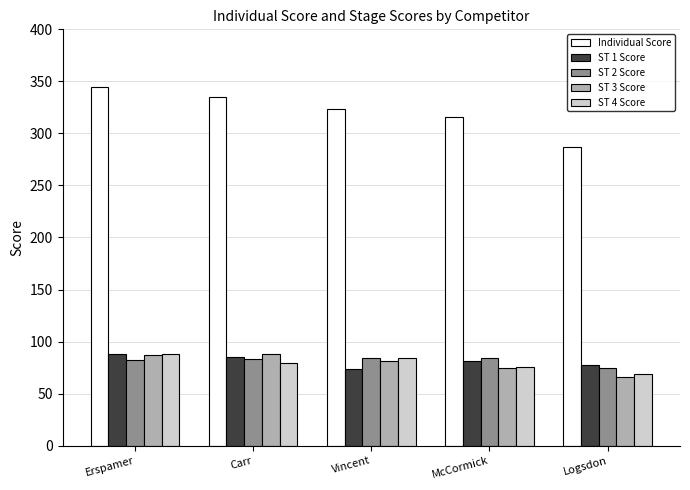

Are the bars grouped side by side (vs. stacked)?

Yes